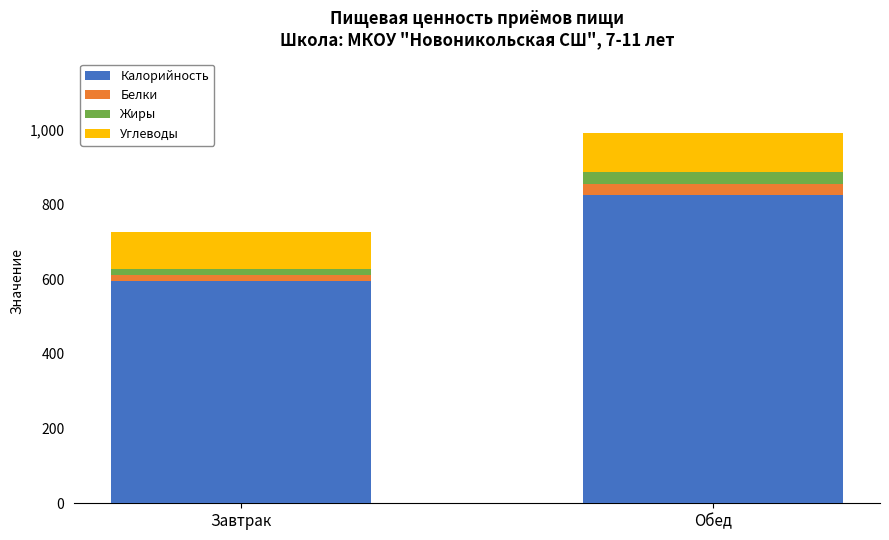

The Калорийность series shows 119 at Завтрак. True or false?

False